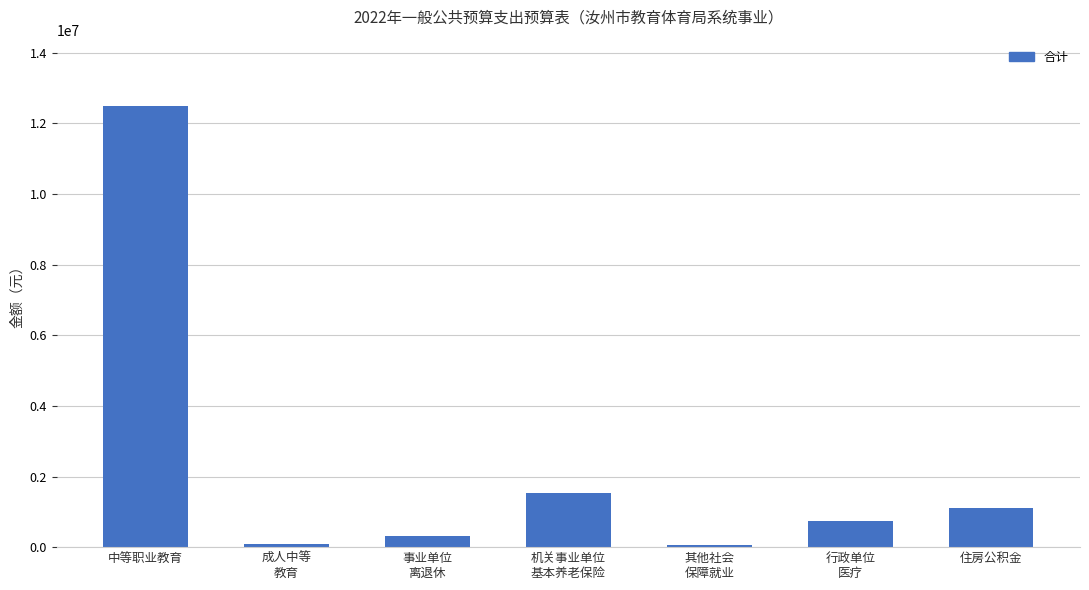

At which label does the data first exceed 738182?

中等职业教育